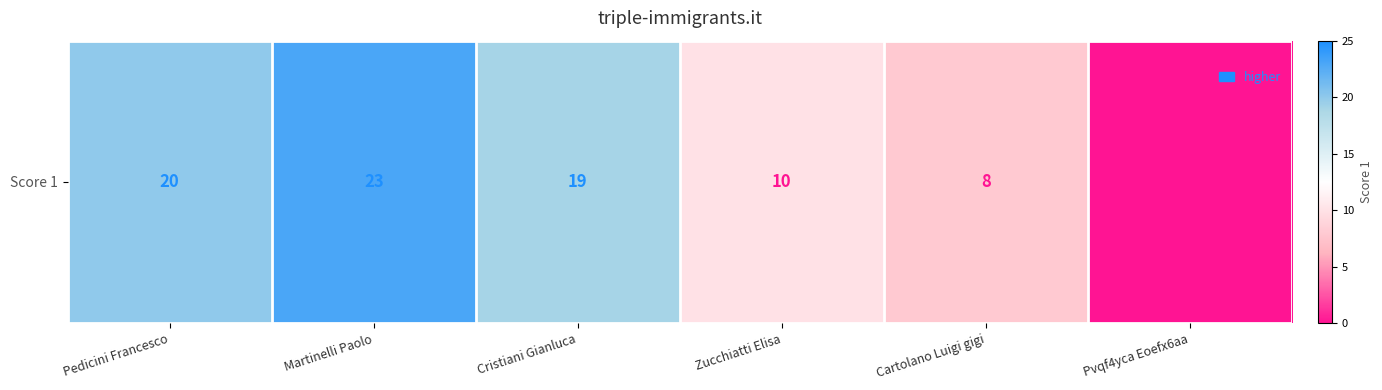

Where does the data first go above 19?

Pedicini Francesco